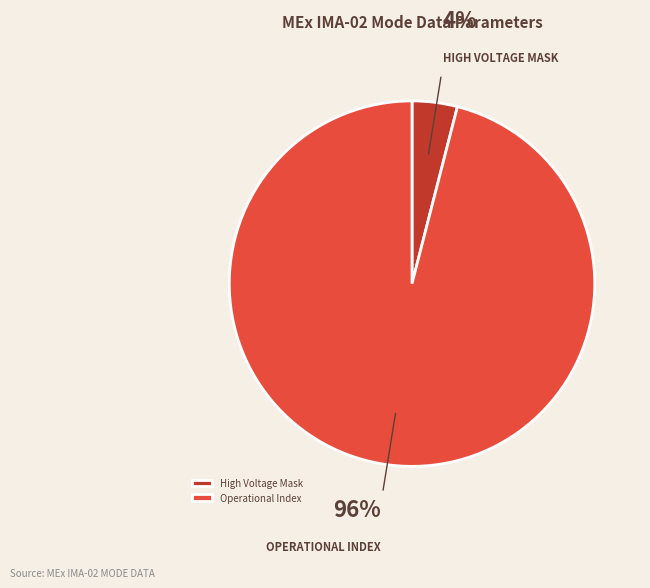

Rank the categories by value from lowest to highest.

High Voltage Mask, Operational Index